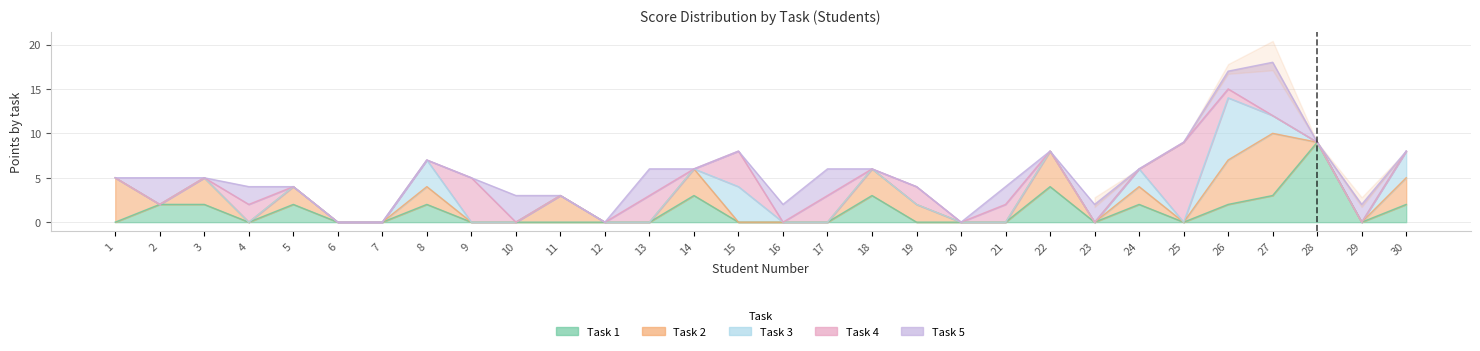

Is the value of Task 2 at 7 greater than the value of Task 4 at 23?

No